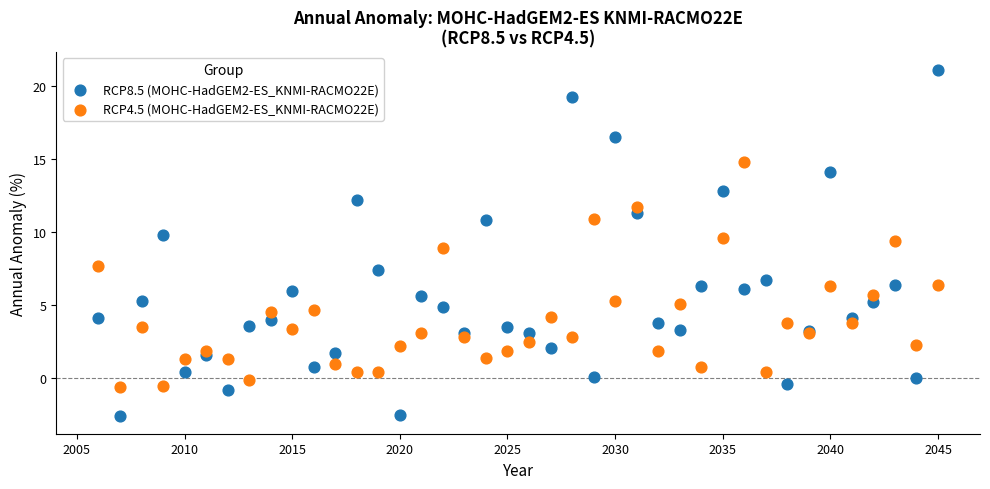

Which series contains the highest Y value?

RCP8.5 (MOHC-HadGEM2-ES_KNMI-RACMO22E)